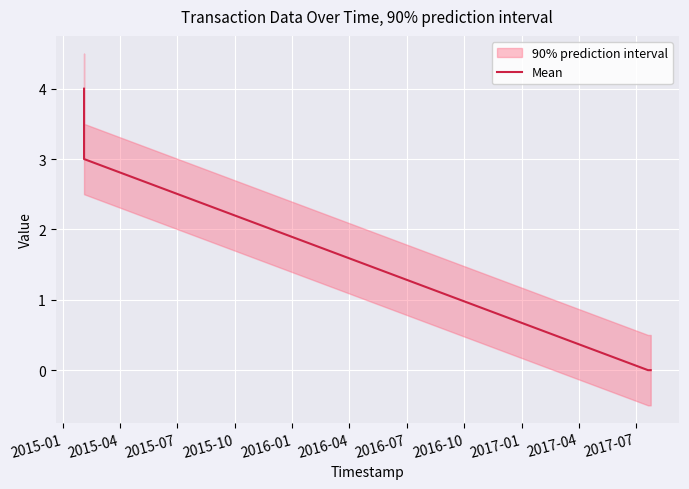

How many positive values are there?

2